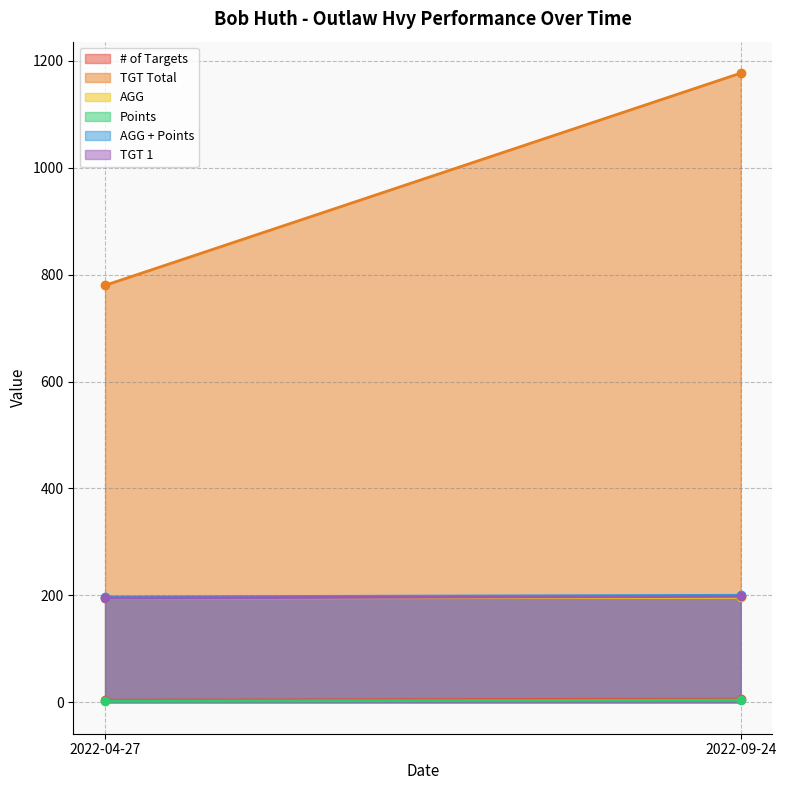

Which category has the highest value in the # of Targets series?

2022-09-24